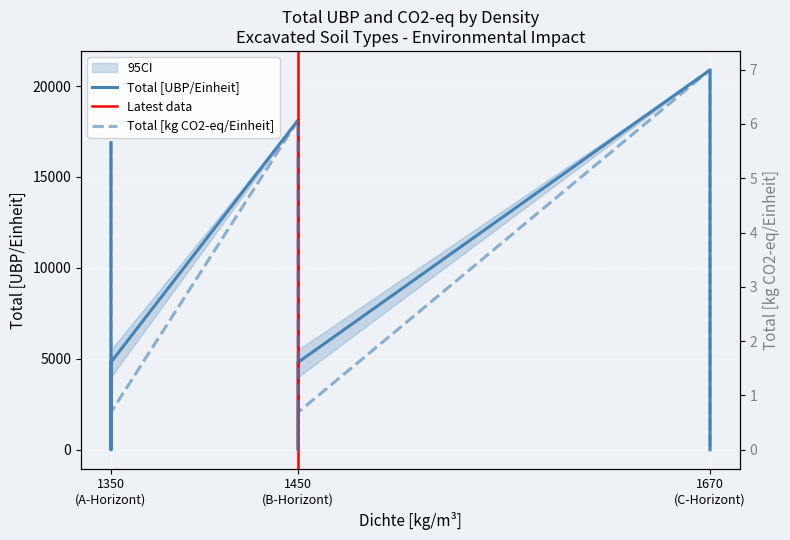

The value of Total [UBP/Einheit] at 1670 (C-Horizont) is -7246.3. True or false?

False